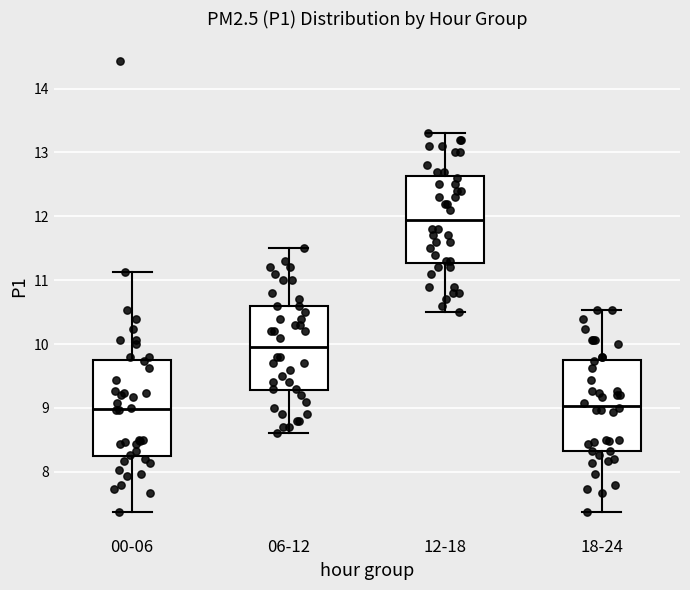

Reading left to right, transcribe this box plot: for each box, give where its median line is, the range the box spans, and where its two whiskers end, as read against the y-axis. The values are not printed on the chart, so give them approximately, as read against the axis.

00-06: median 9.0, box 8.3 to 9.7, whiskers 7.4 to 11.1
06-12: median 10.0, box 9.3 to 10.6, whiskers 8.6 to 11.5
12-18: median 12.0, box 11.3 to 12.6, whiskers 10.5 to 13.3
18-24: median 9.0, box 8.3 to 9.7, whiskers 7.4 to 10.5